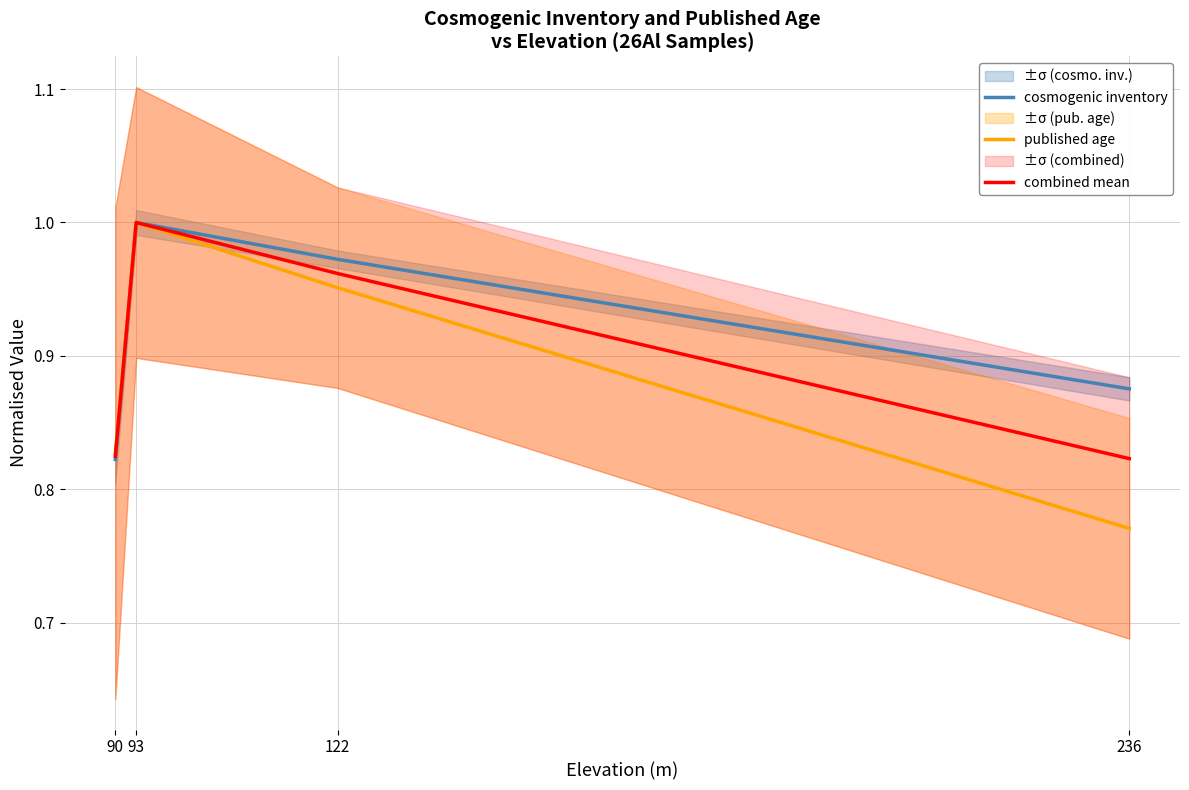

Reading left to right, transcribe all the data shown in this chart.

cosmogenic inventory: 0.8	1.0	1.0	0.9
published age: 0.8	1.0	1.0	0.8
combined mean: 0.8	1.0	1.0	0.8